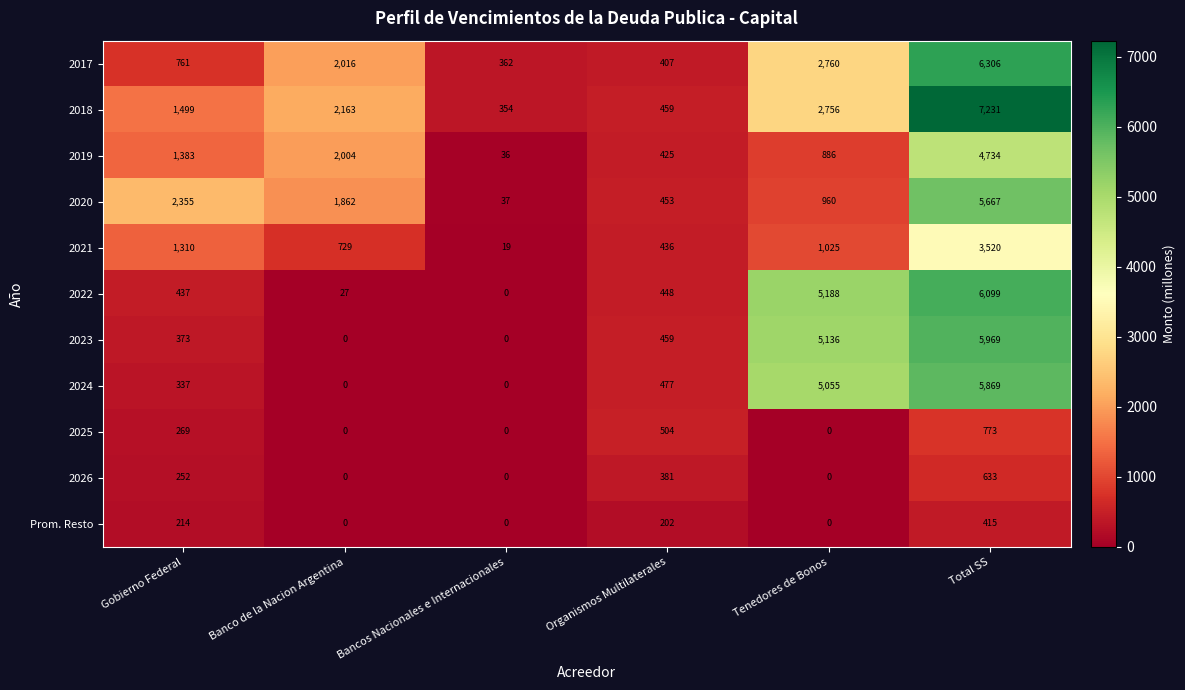

How many data points does each series have?

6